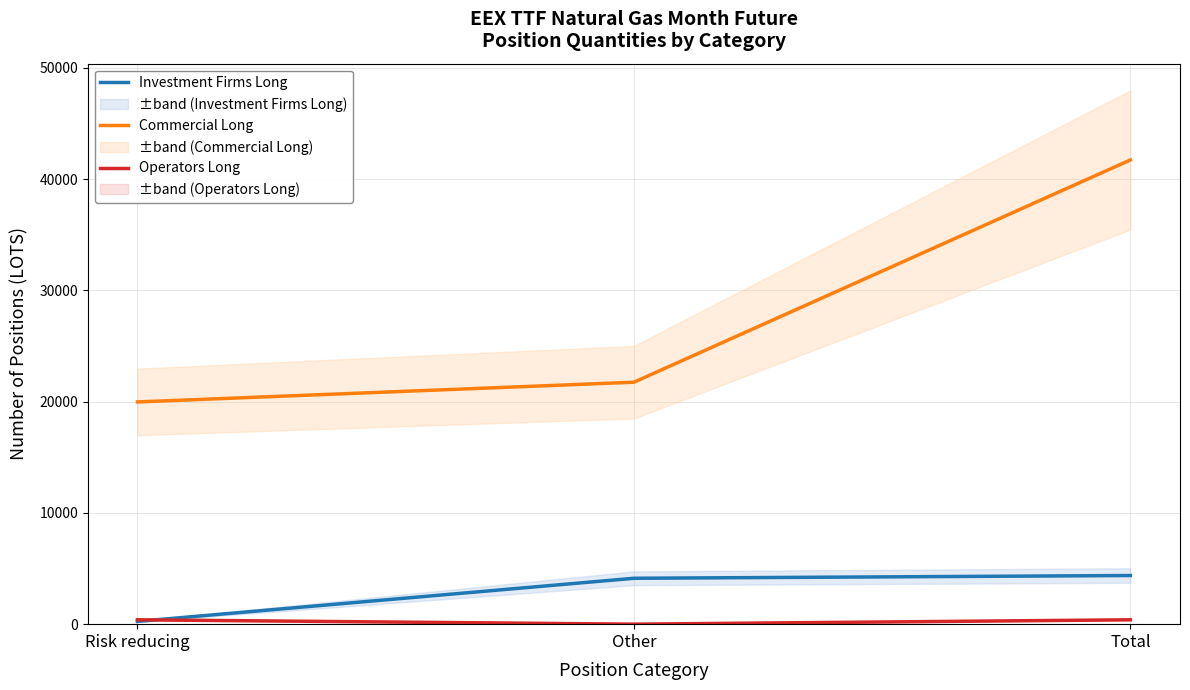

At how many categories does at least one series exceed 40128?

1